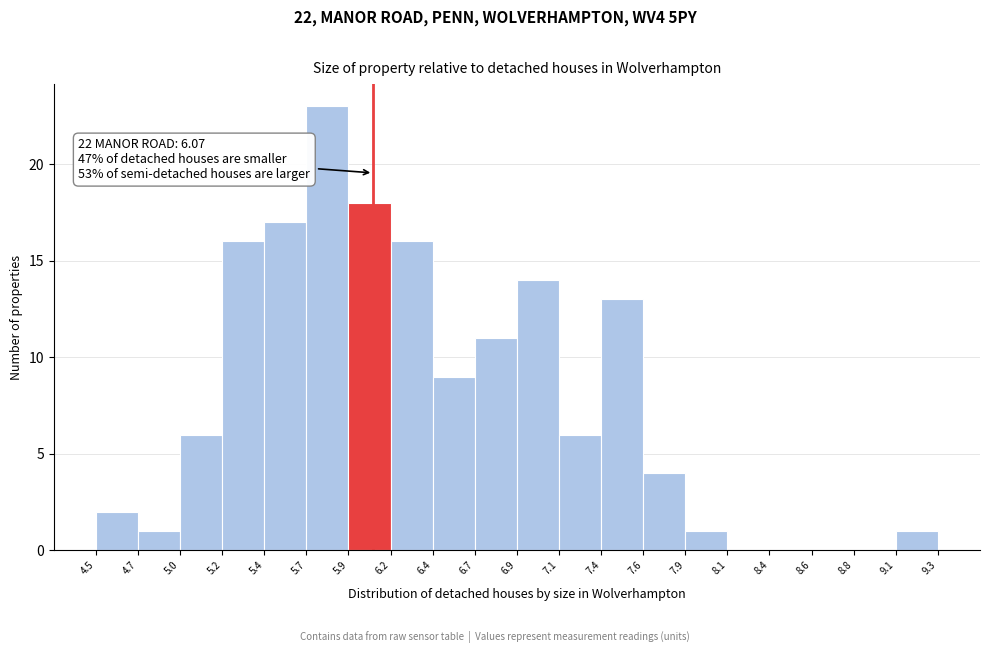

Which range on the x-axis has the tallest bar?

5.7 to 5.9